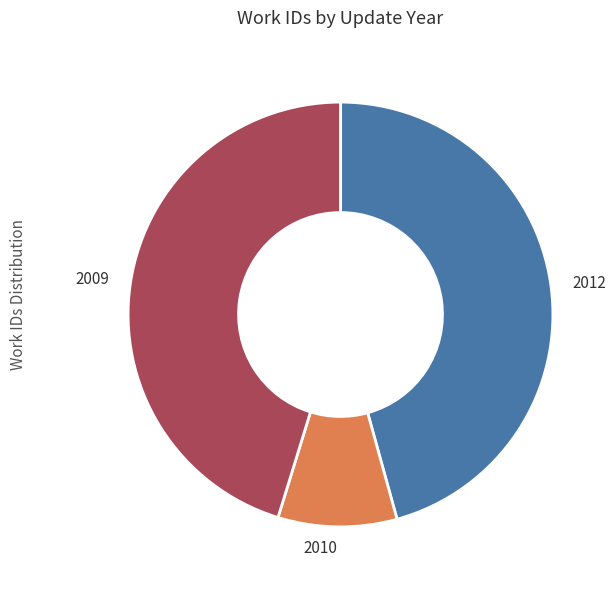

Does 2009 represent more than half of the total?

No